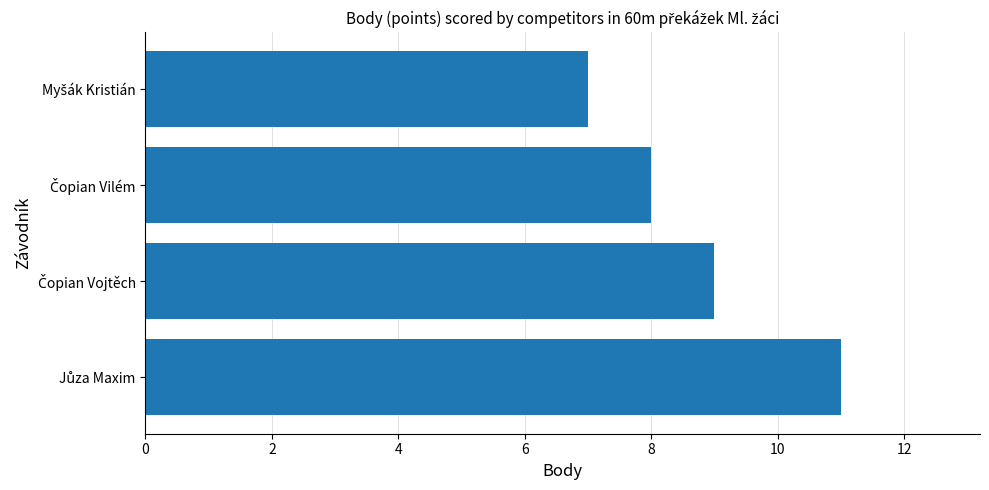

What is the average value?

9